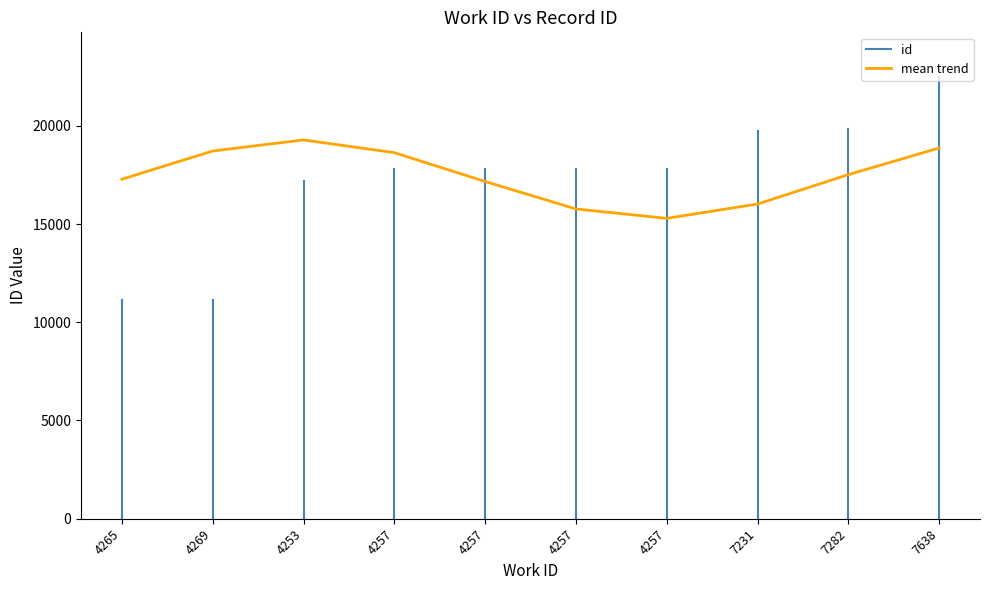

The value at 4257 is 17814. True or false?

True